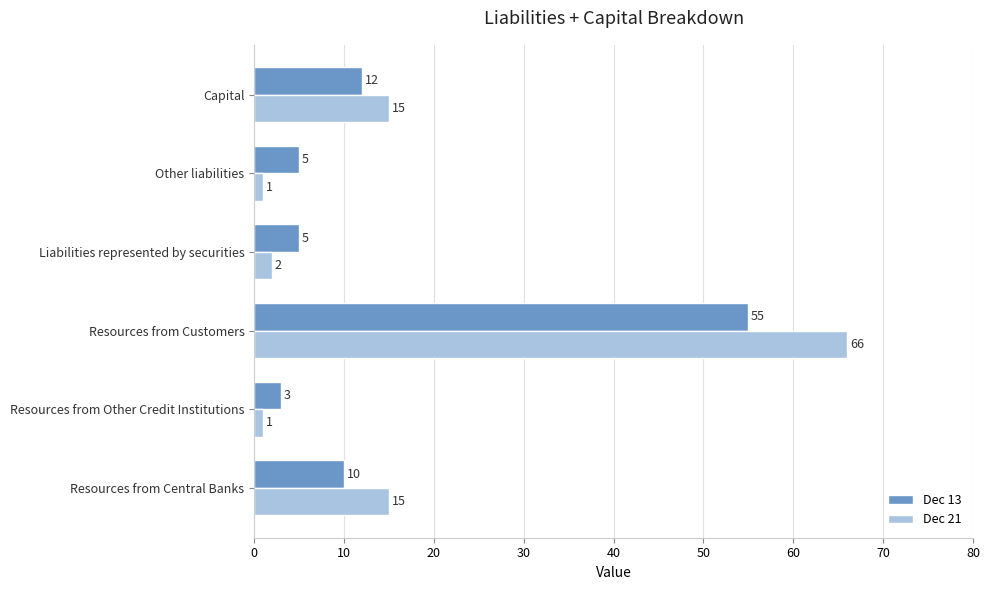

Which series has the largest total across all categories?

Dec 21